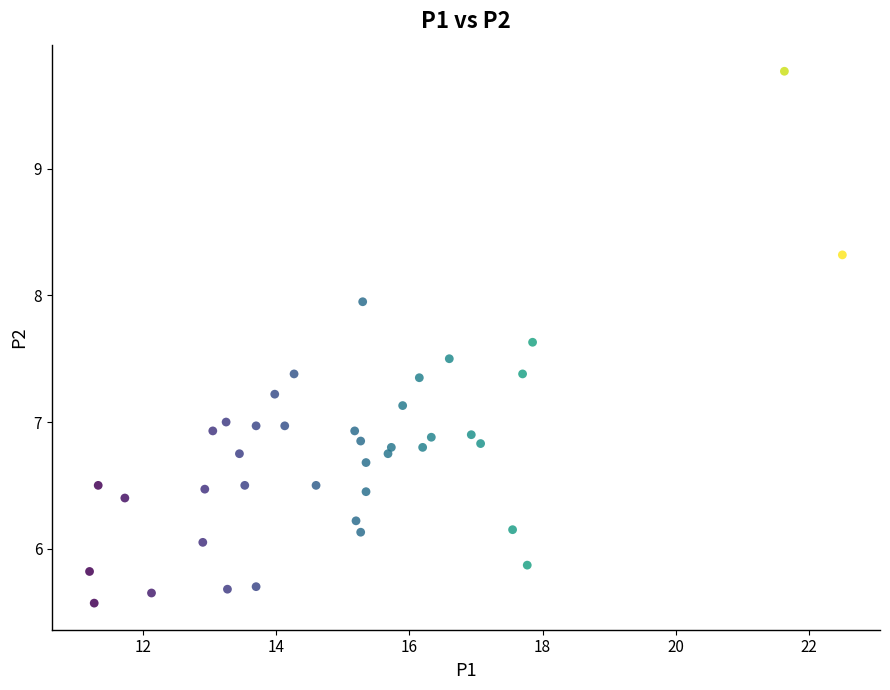

What is the range of Y values (max minus min)?

4.2